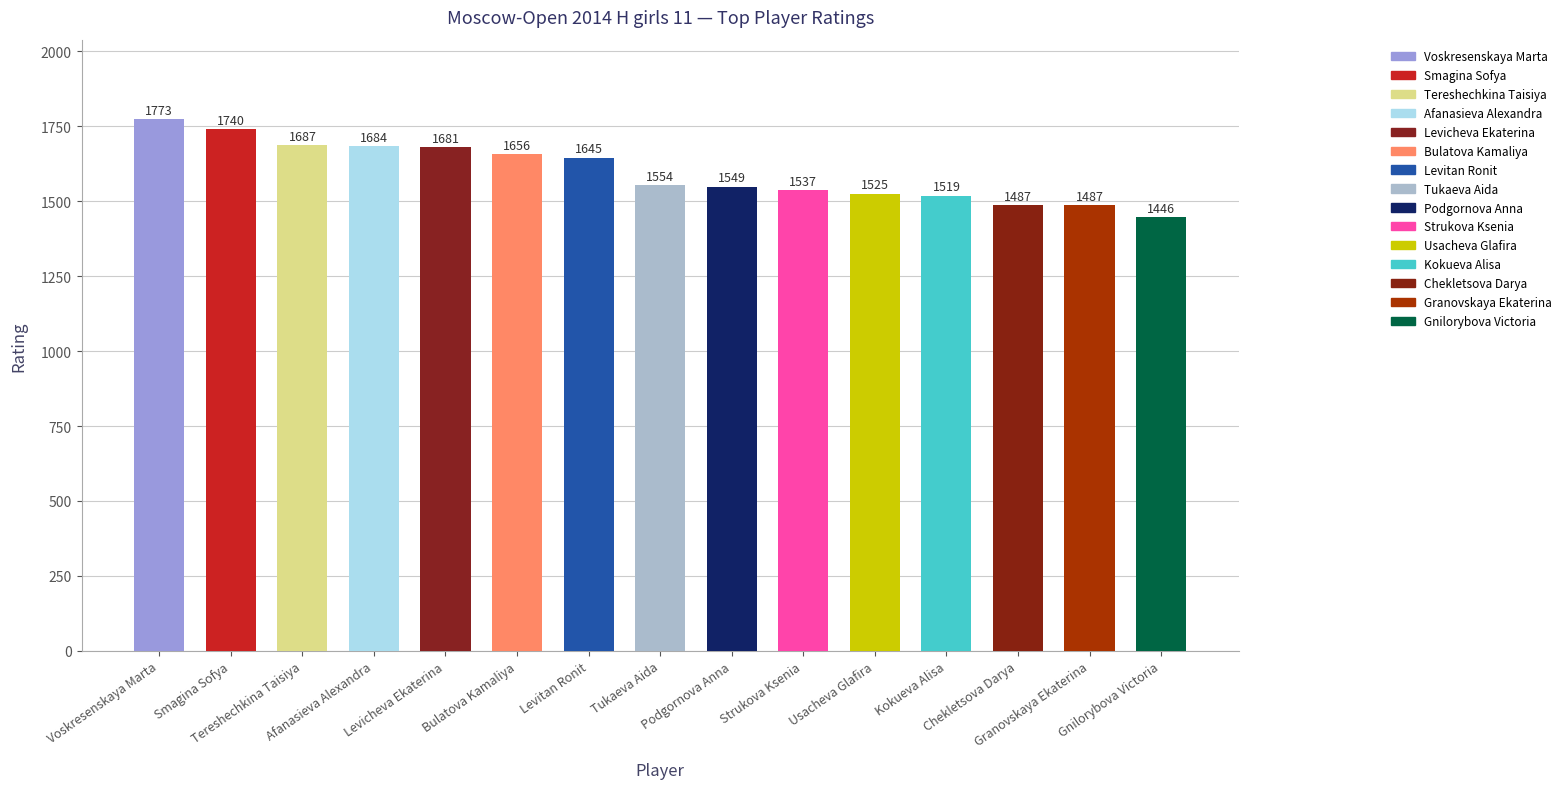

How many bars are there in total?

15